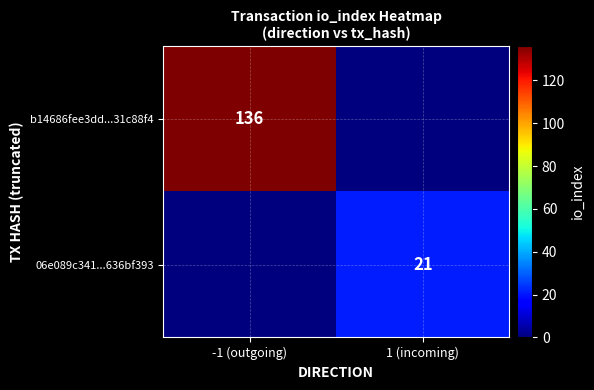

The value of 06e089c341...636bf393 at 1 (incoming) is 34. True or false?

False